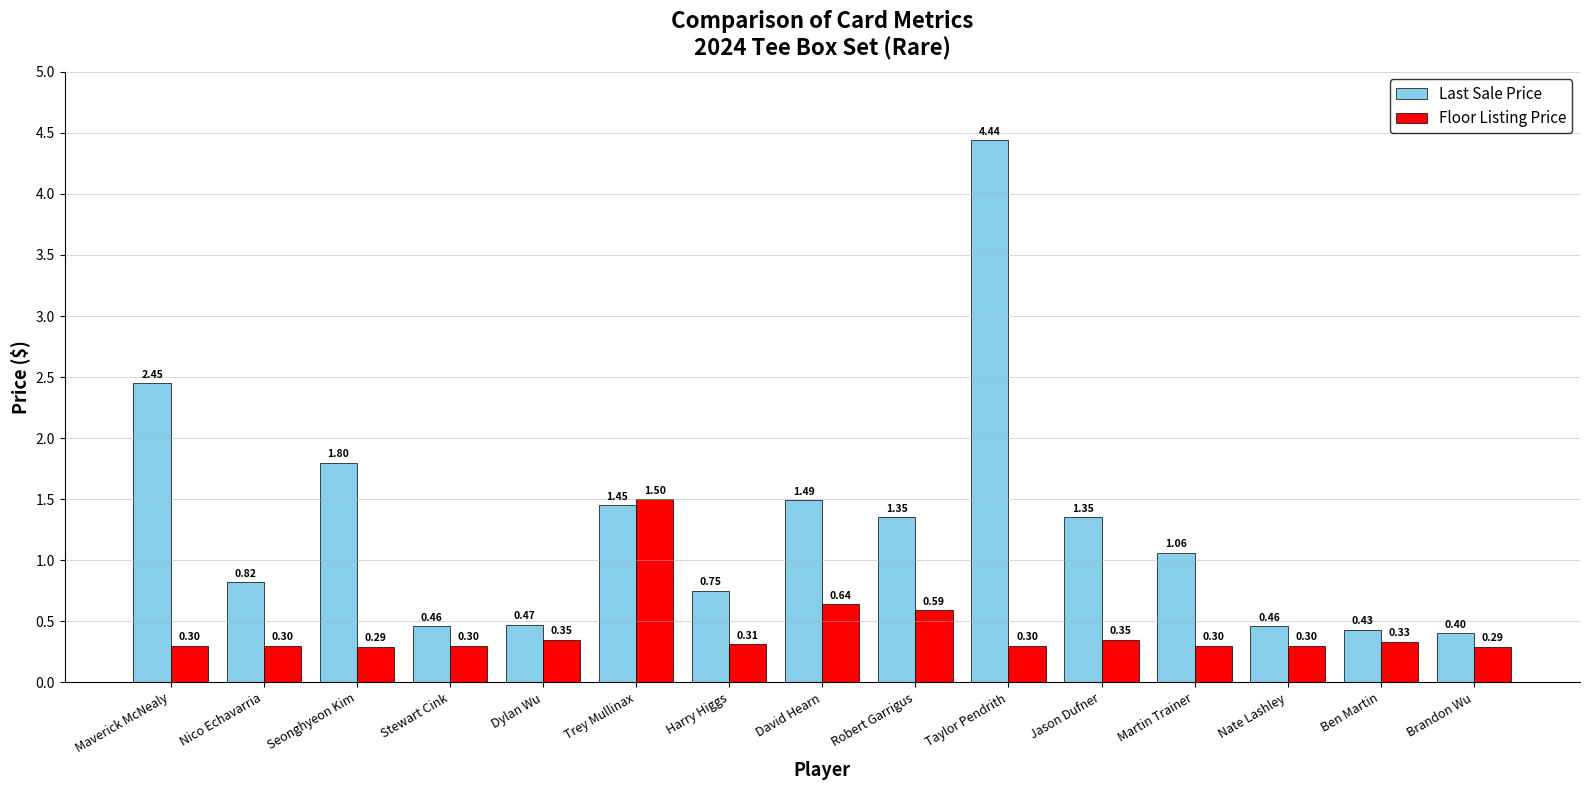

Which series has the largest total across all categories?

Last Sale Price